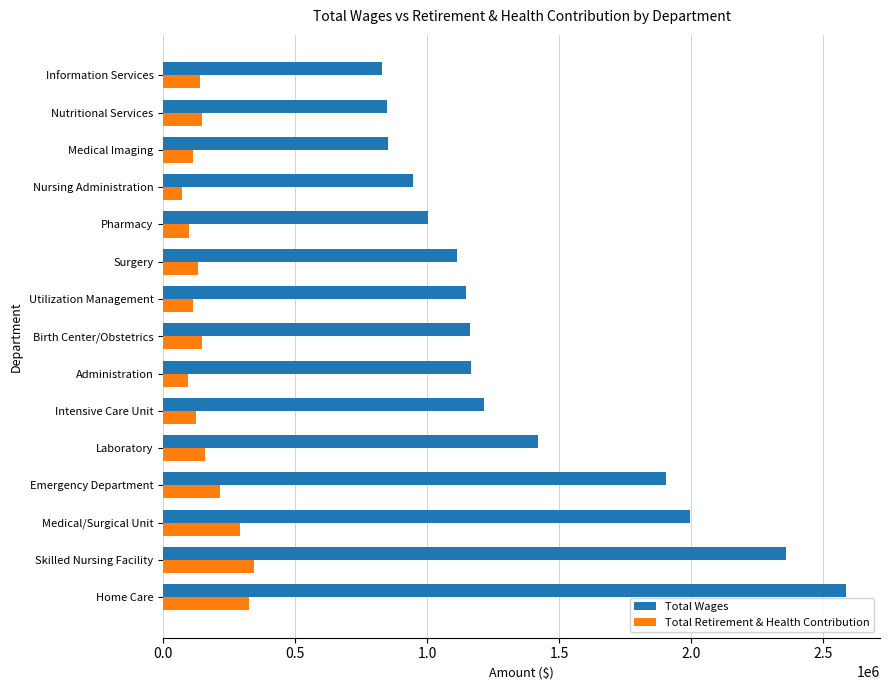

List the series in order of their peak value, lowest first.

Total Retirement & Health Contribution, Total Wages